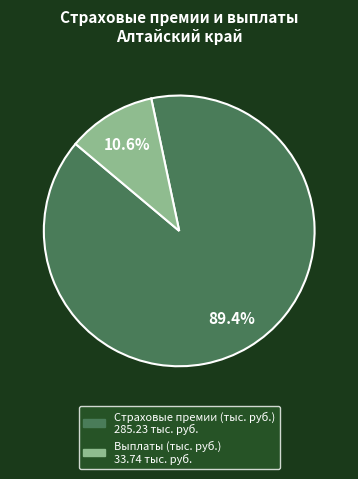

Does Выплаты (тыс. руб.) represent more than half of the total?

No